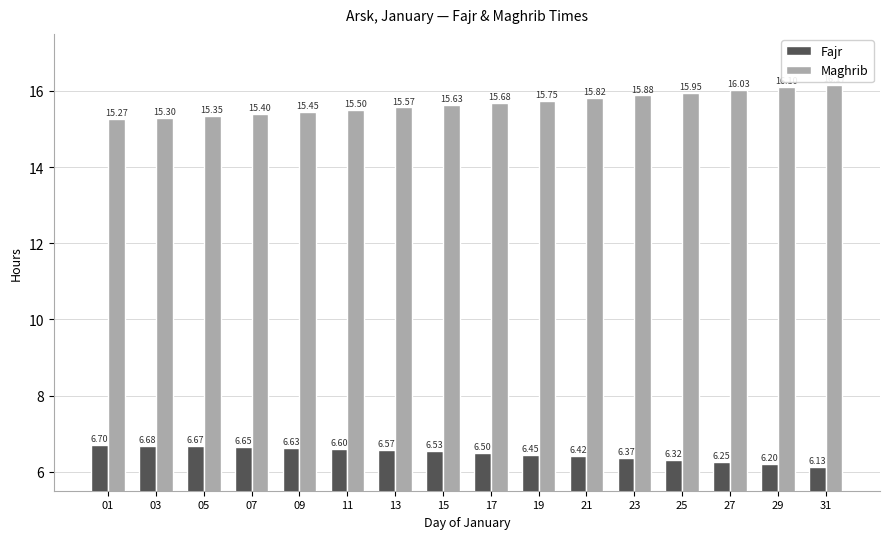

What is the difference between the maximum and minimum values in the Maghrib series?

0.9